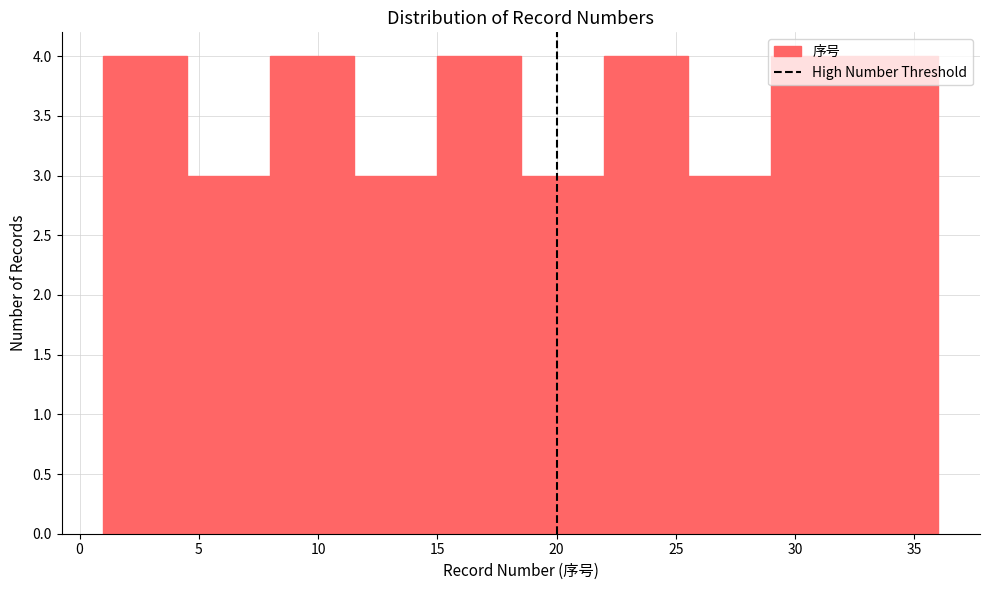

Reading left to right, transcribe this chart: for each bar, give the range it covers on the x-axis and its height. The values are not printed on the chart, so give them approximately, as read against the axis.

1.0 to 4.5: 4
4.5 to 8.0: 3
8.0 to 11.5: 4
11.5 to 15.0: 3
15.0 to 18.5: 4
18.5 to 22.0: 3
22.0 to 25.5: 4
25.5 to 29.0: 3
29.0 to 32.5: 4
32.5 to 36.0: 4